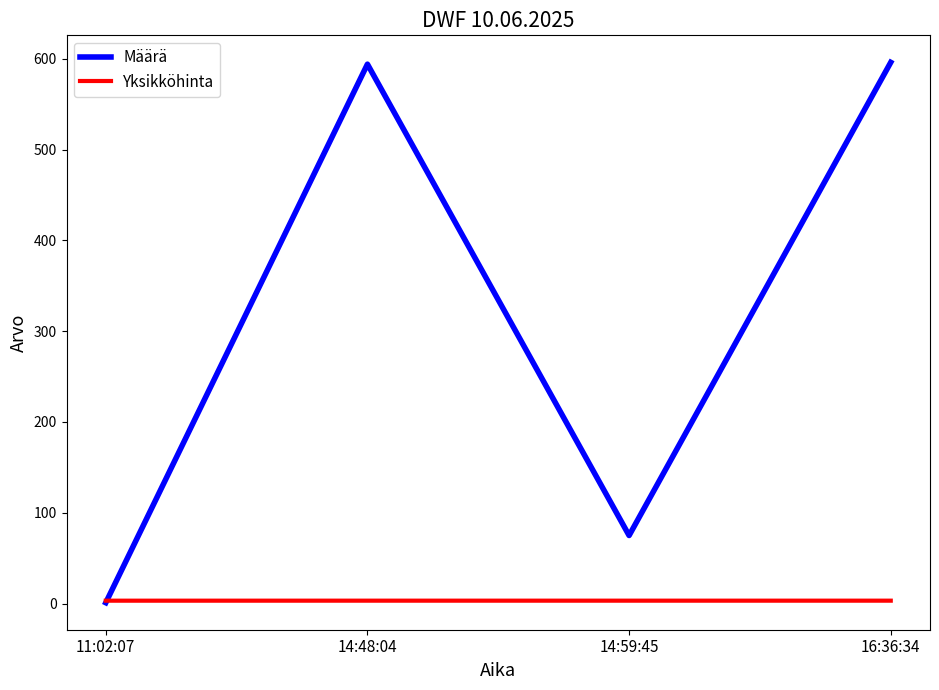

The value of Määrä at 14:59:45 is 104.3. True or false?

False